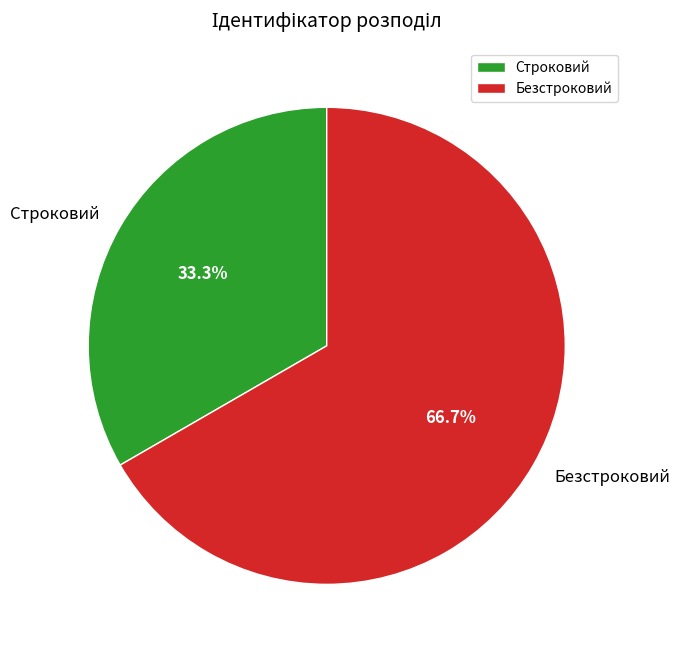

To the nearest percent, what portion does Безстроковий represent?

67%